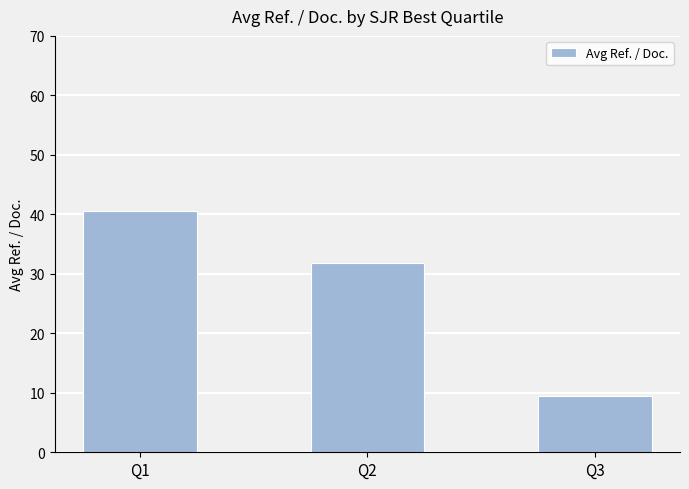

List the labels in order of value, smallest first.

Q3, Q2, Q1